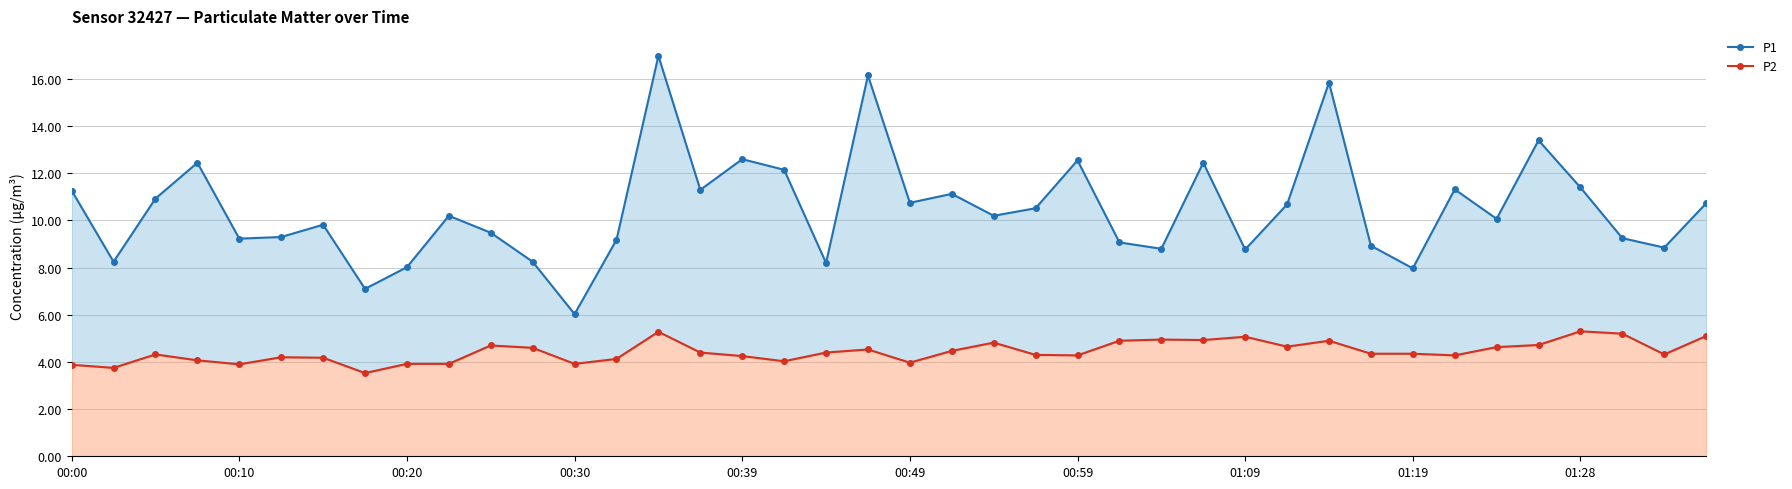

What is the minimum value for P1?

6.0